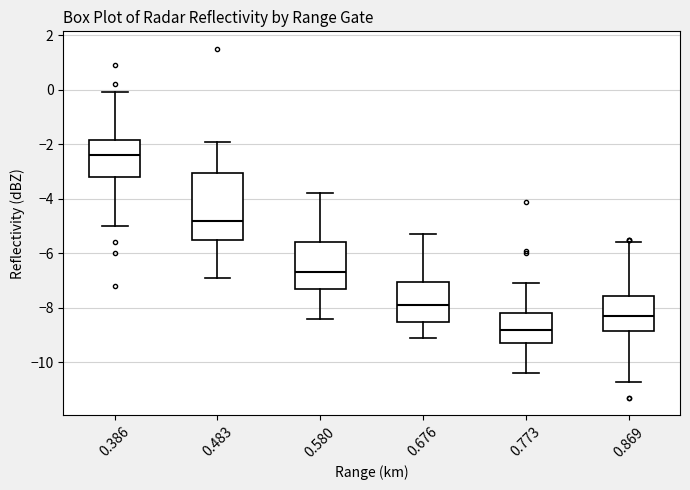

Reading left to right, transcribe this box plot: for each box, give where its median line is, the range the box spans, and where its two whiskers end, as read against the y-axis. The values are not printed on the chart, so give them approximately, as read against the axis.

0.386: median -2.4, box -3.2 to -1.8, whiskers -5.0 to 0.0
0.483: median -4.8, box -5.4 to -3.0, whiskers -6.8 to -1.8
0.580: median -6.6, box -7.2 to -5.6, whiskers -8.4 to -3.8
0.676: median -7.8, box -8.4 to -7.0, whiskers -9.0 to -5.2
0.773: median -8.8, box -9.2 to -8.2, whiskers -10.4 to -7.0
0.869: median -8.2, box -8.8 to -7.6, whiskers -10.6 to -5.6